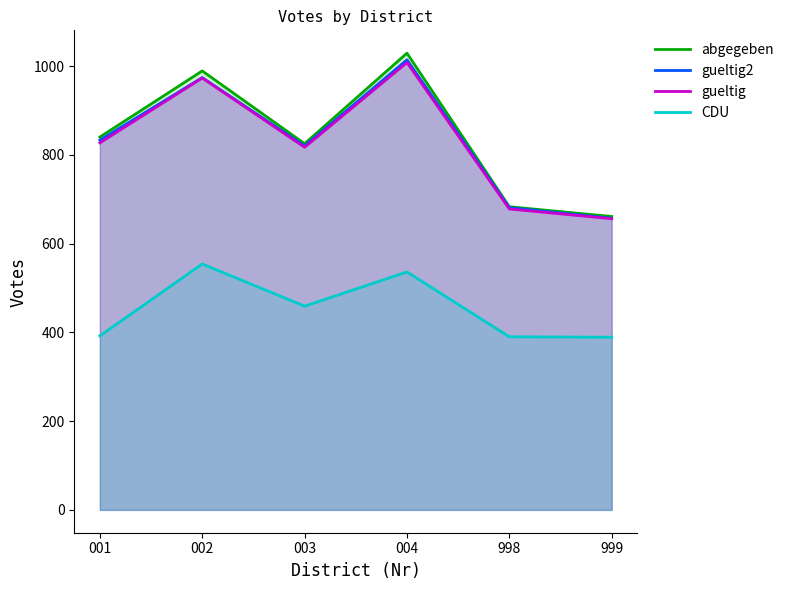

Which category has the lowest value in the gueltig2 series?

999